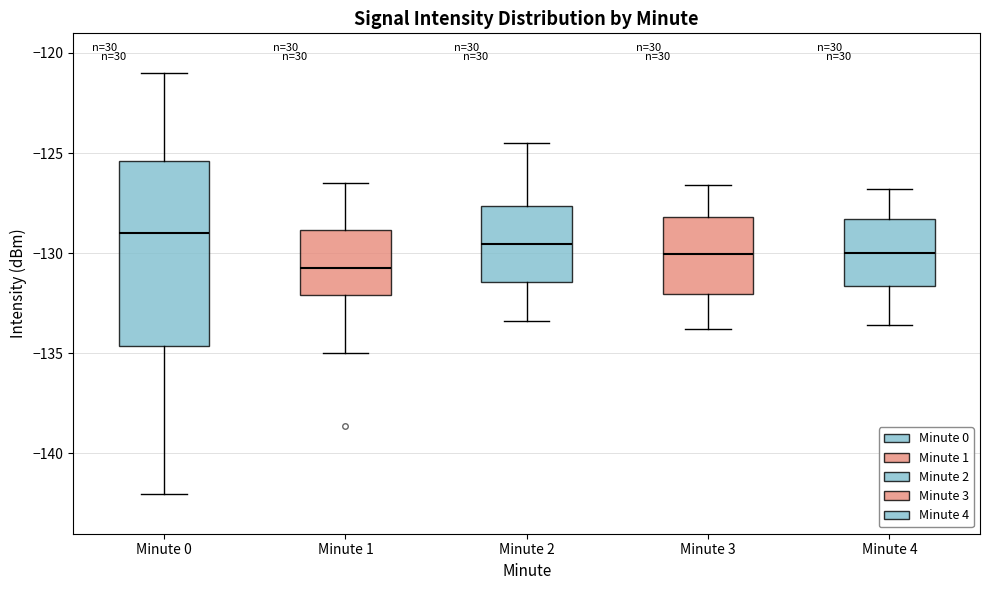

Comparing the boxes themselves (not the whiskers), which one is the tallest?

Minute 0